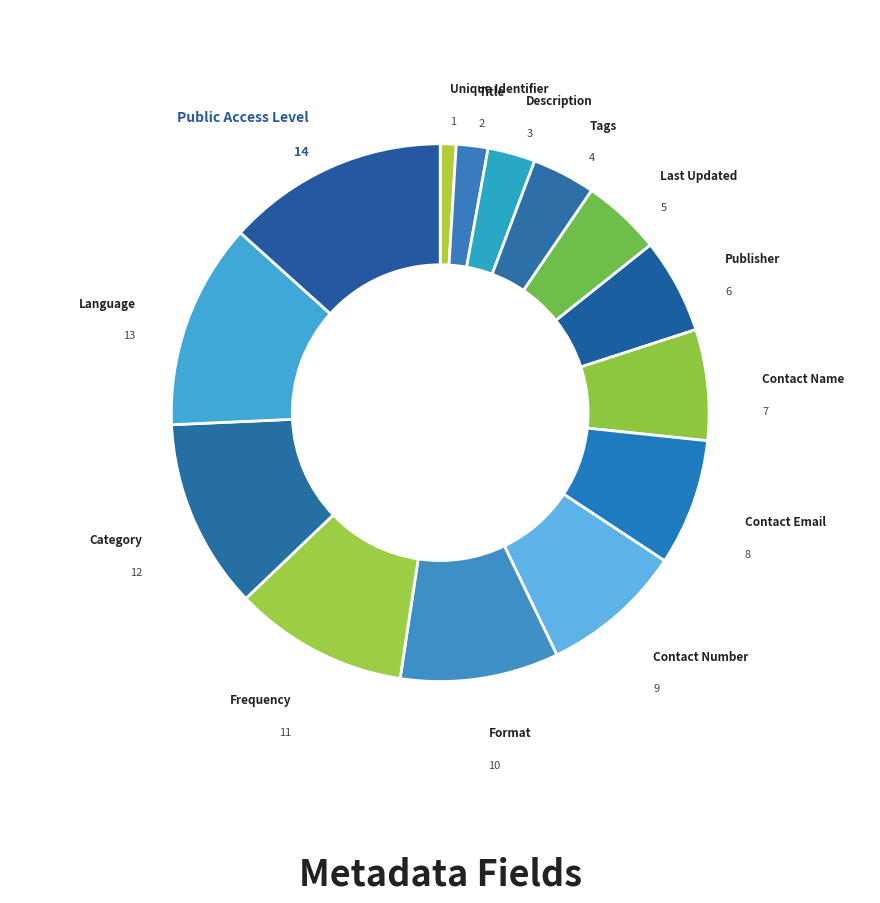

Count the number of slices in the pie.

14